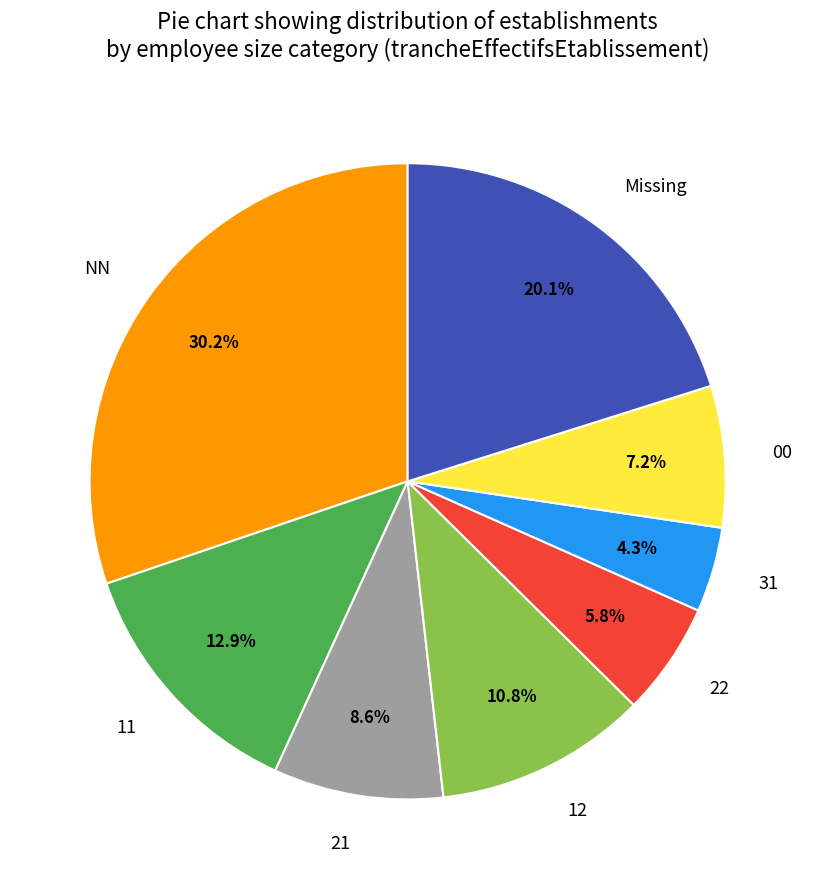

Between 11 and NN, which is larger?

NN